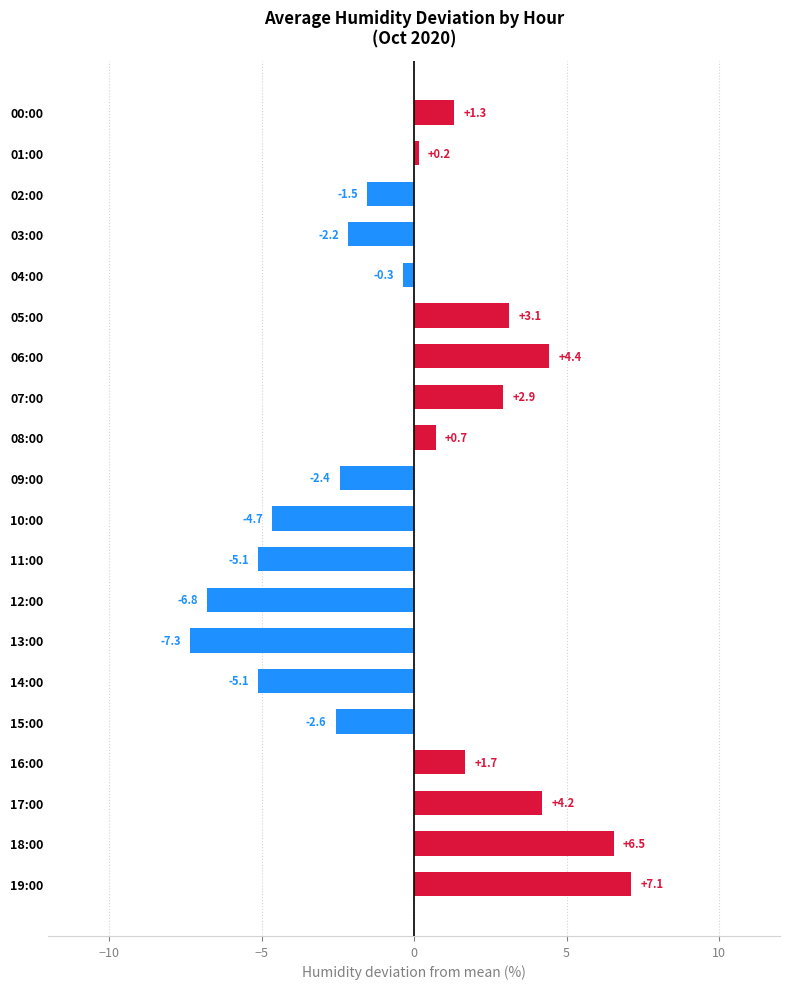

Approximately how many times larger is the value at 00:00 compared to 06:00?

0.3